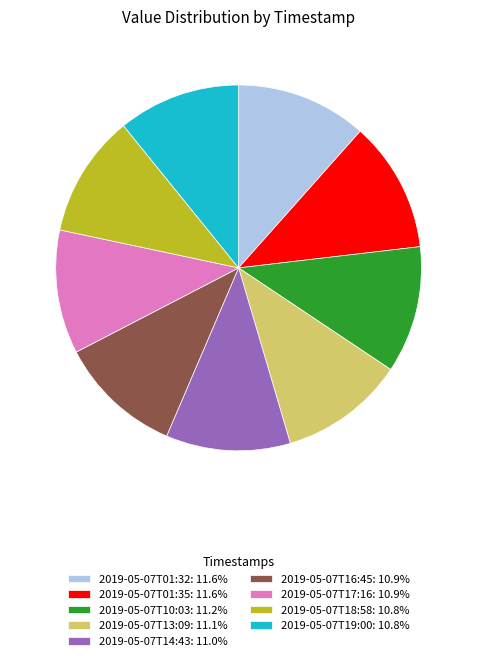

What is the ratio of the value at 2019-05-07T01:35: 11.6% to the value at 2019-05-07T10:03: 11.2%?

1.0